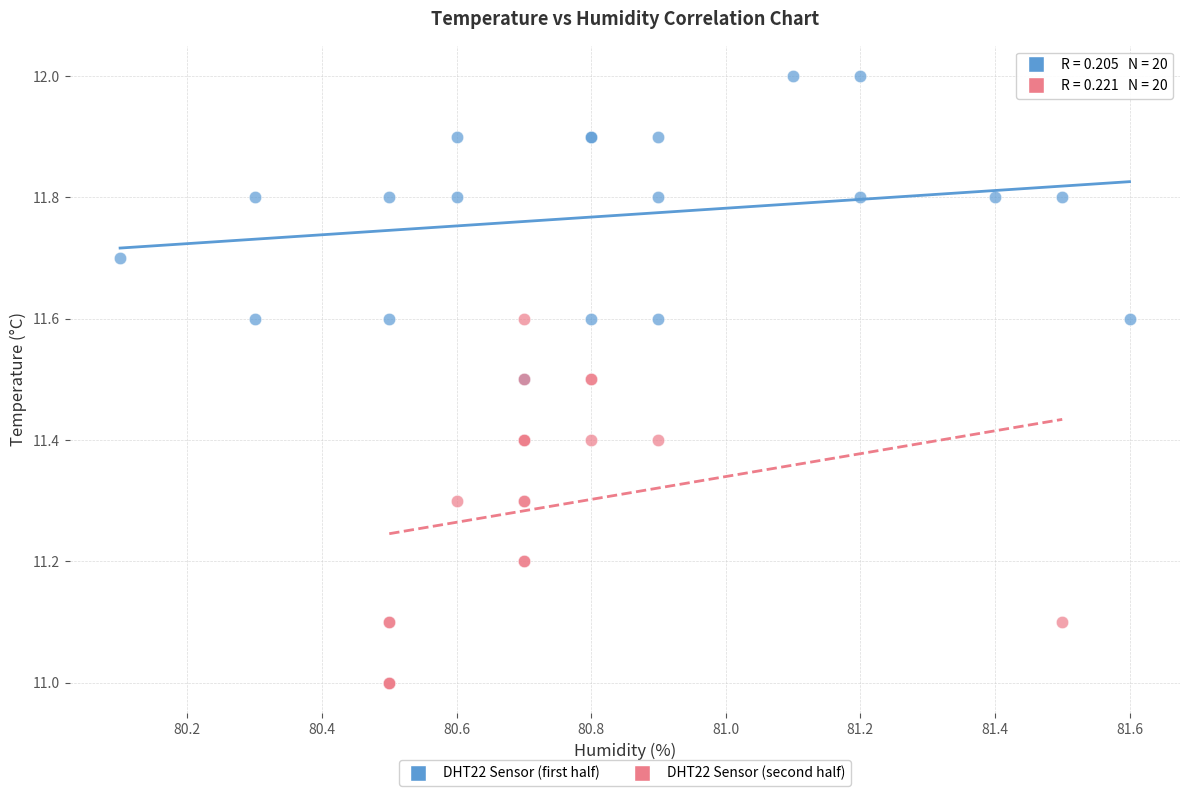

Which series has the largest Y range (max minus min)?

DHT22 Sensor (second half)